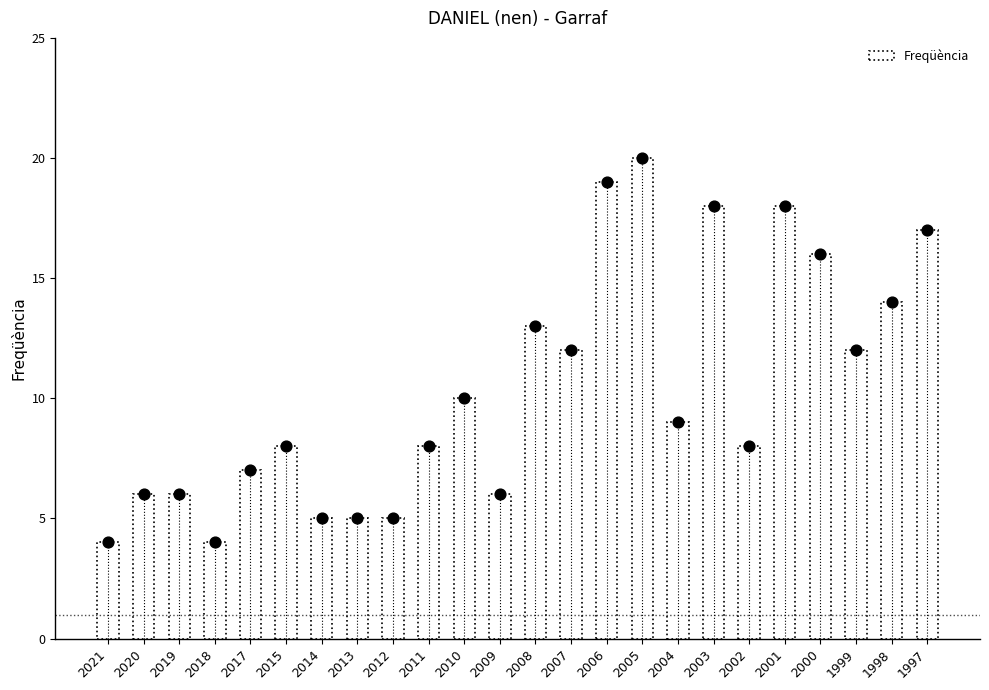

Between 2020 and 2013, which is larger?

2020